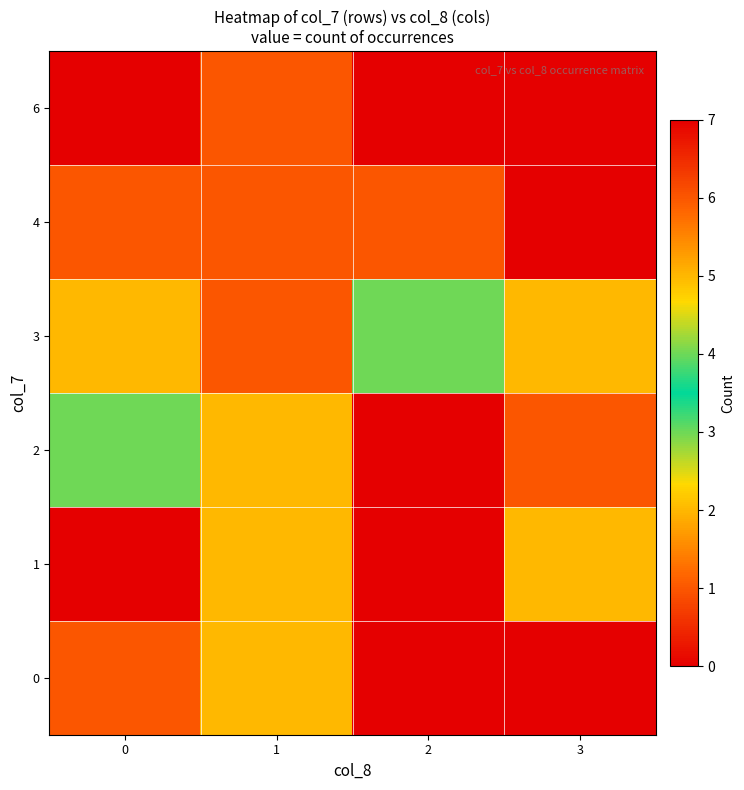

Rank the series at 3 from highest to lowest value.

row_1, row_3, row_2, row_0, row_4, row_5